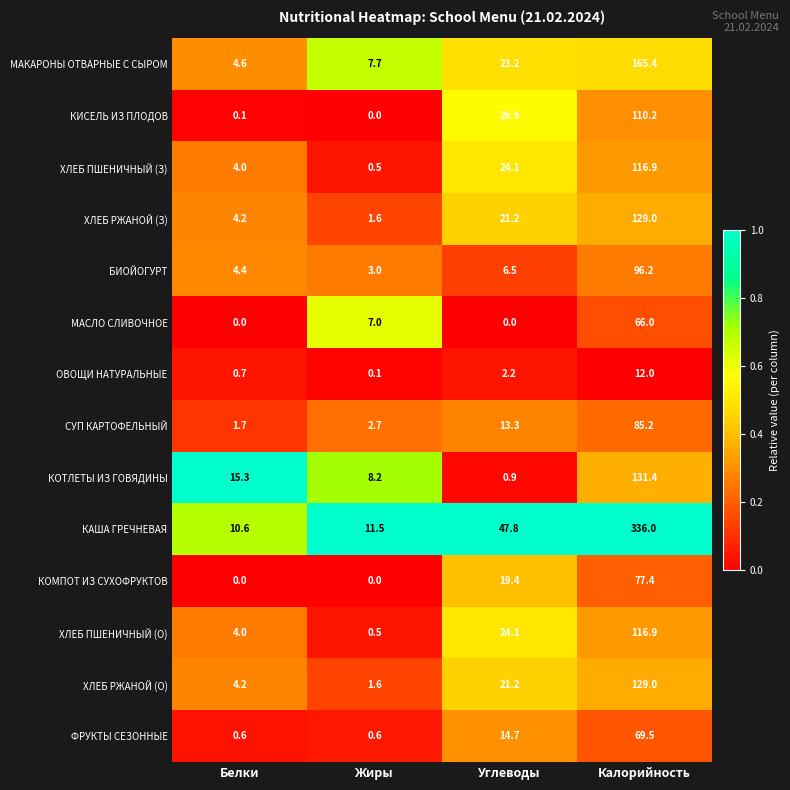

Which series has the largest total across all categories?

КАША ГРЕЧНЕВАЯ